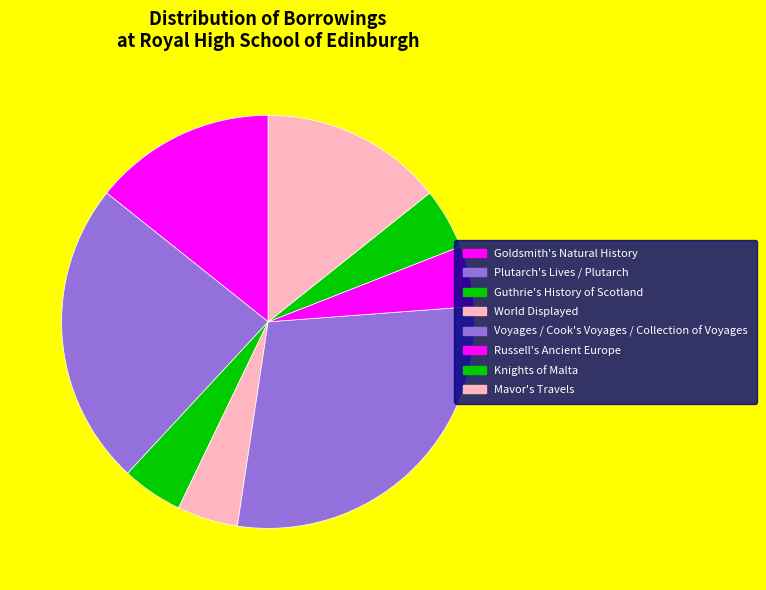

Which category has the biggest portion of the pie?

Voyages / Cook's Voyages / Collection of Voyages